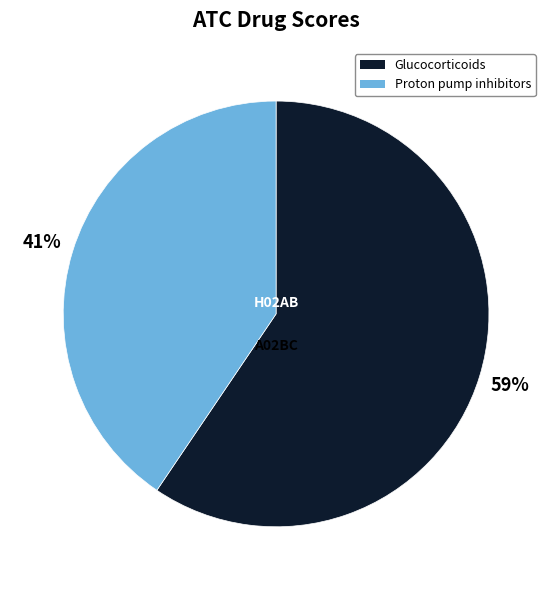

Is it true that Glucocorticoids is 46% of the pie?

False